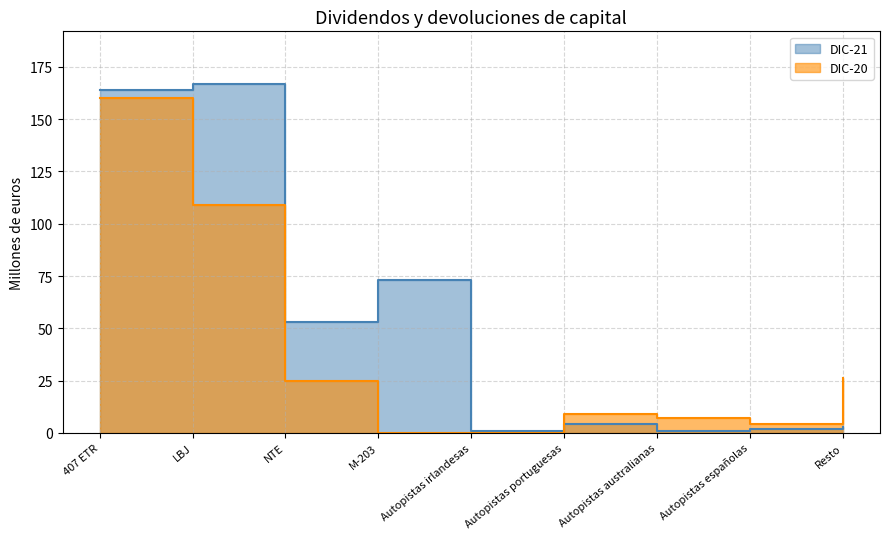

Reading left to right, extract all data points from this chart.

DIC-21: 407 ETR=164	LBJ=167	NTE=53	M-203=73	Autopistas irlandesas=1	Autopistas portuguesas=4	Autopistas australianas=1	Autopistas españolas=2	Resto=3
DIC-20: 407 ETR=160	LBJ=109	NTE=25	M-203=0	Autopistas irlandesas=0	Autopistas portuguesas=9	Autopistas australianas=7	Autopistas españolas=4	Resto=26